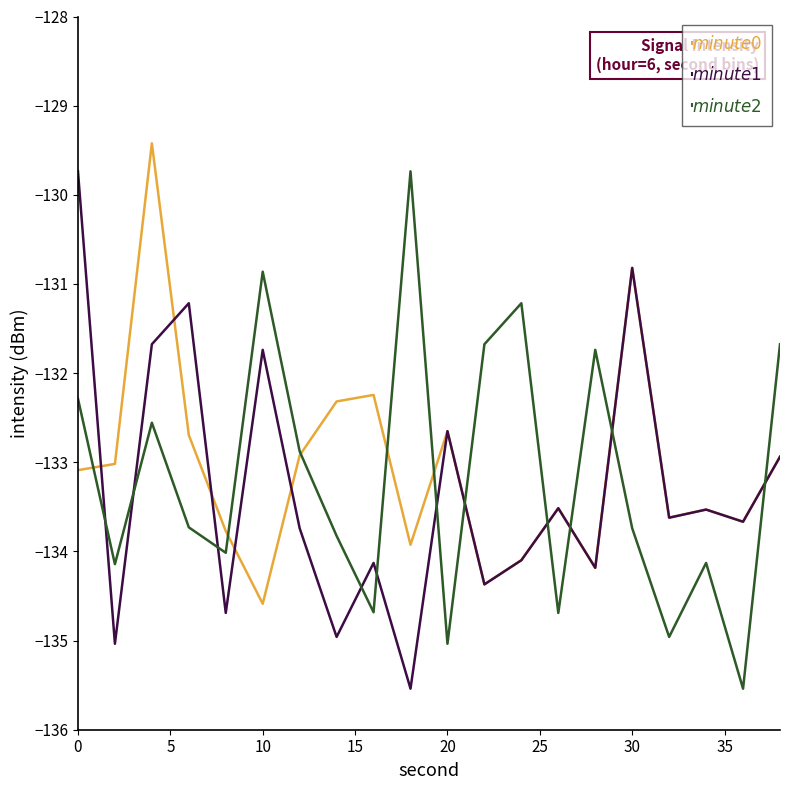

What is the minimum value shown in the chart?

-135.5